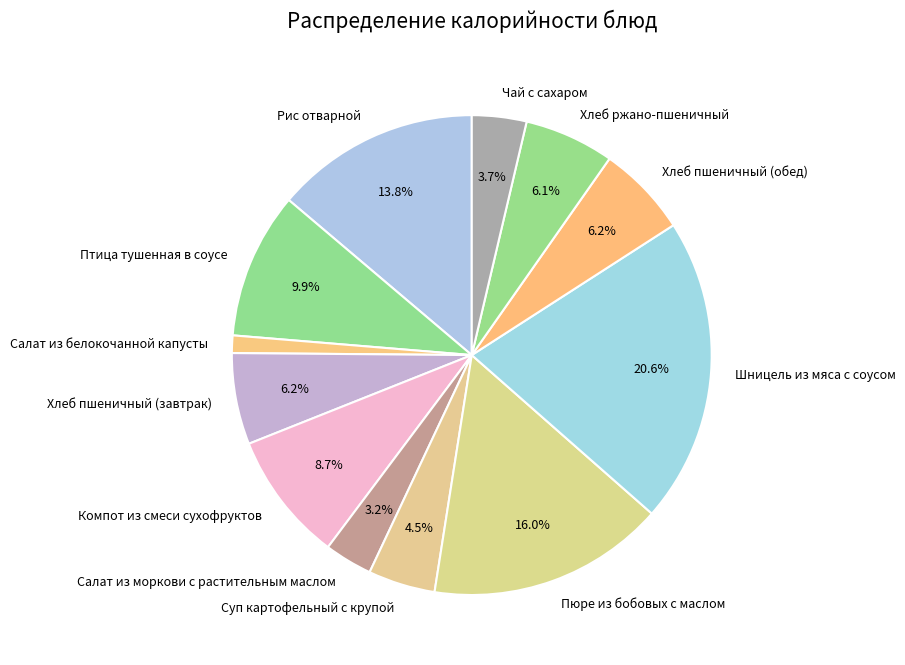

Which category has the smallest portion of the pie?

Салат из белокочанной капусты